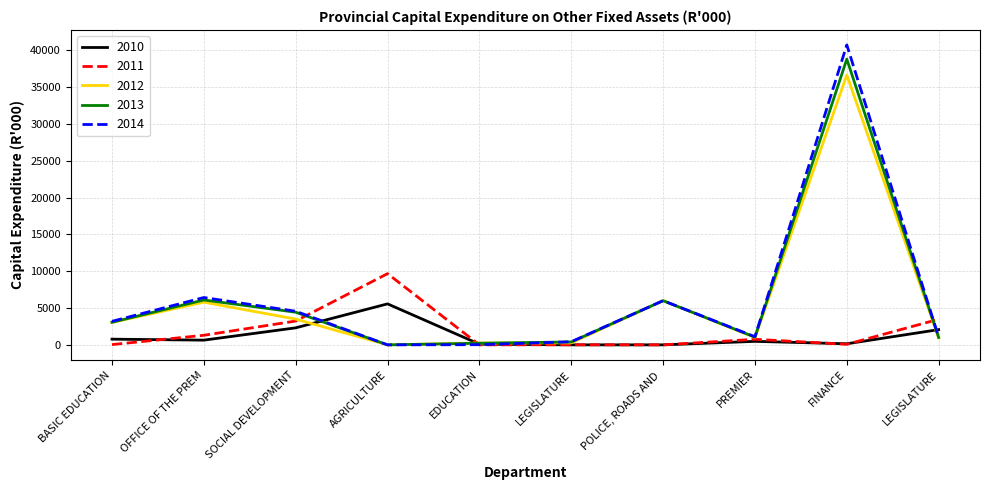

At how many categories does at least one series exceed 16790?

1